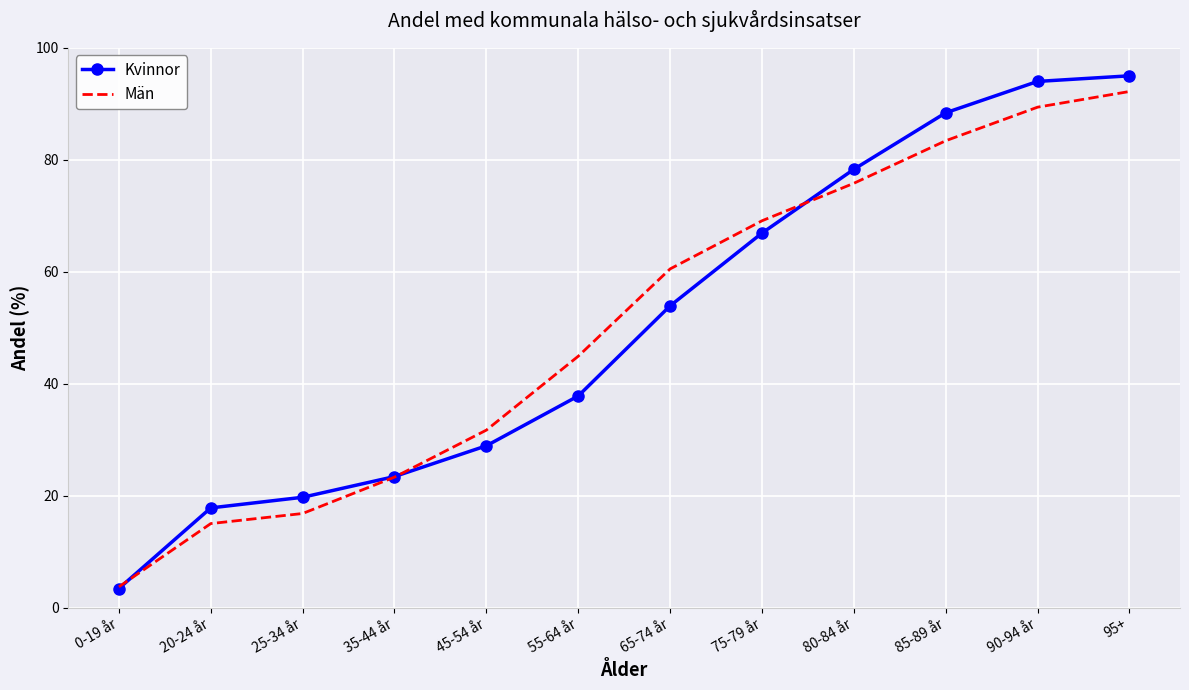

Which series changed the most between 35-44 år and 80-84 år?

Kvinnor